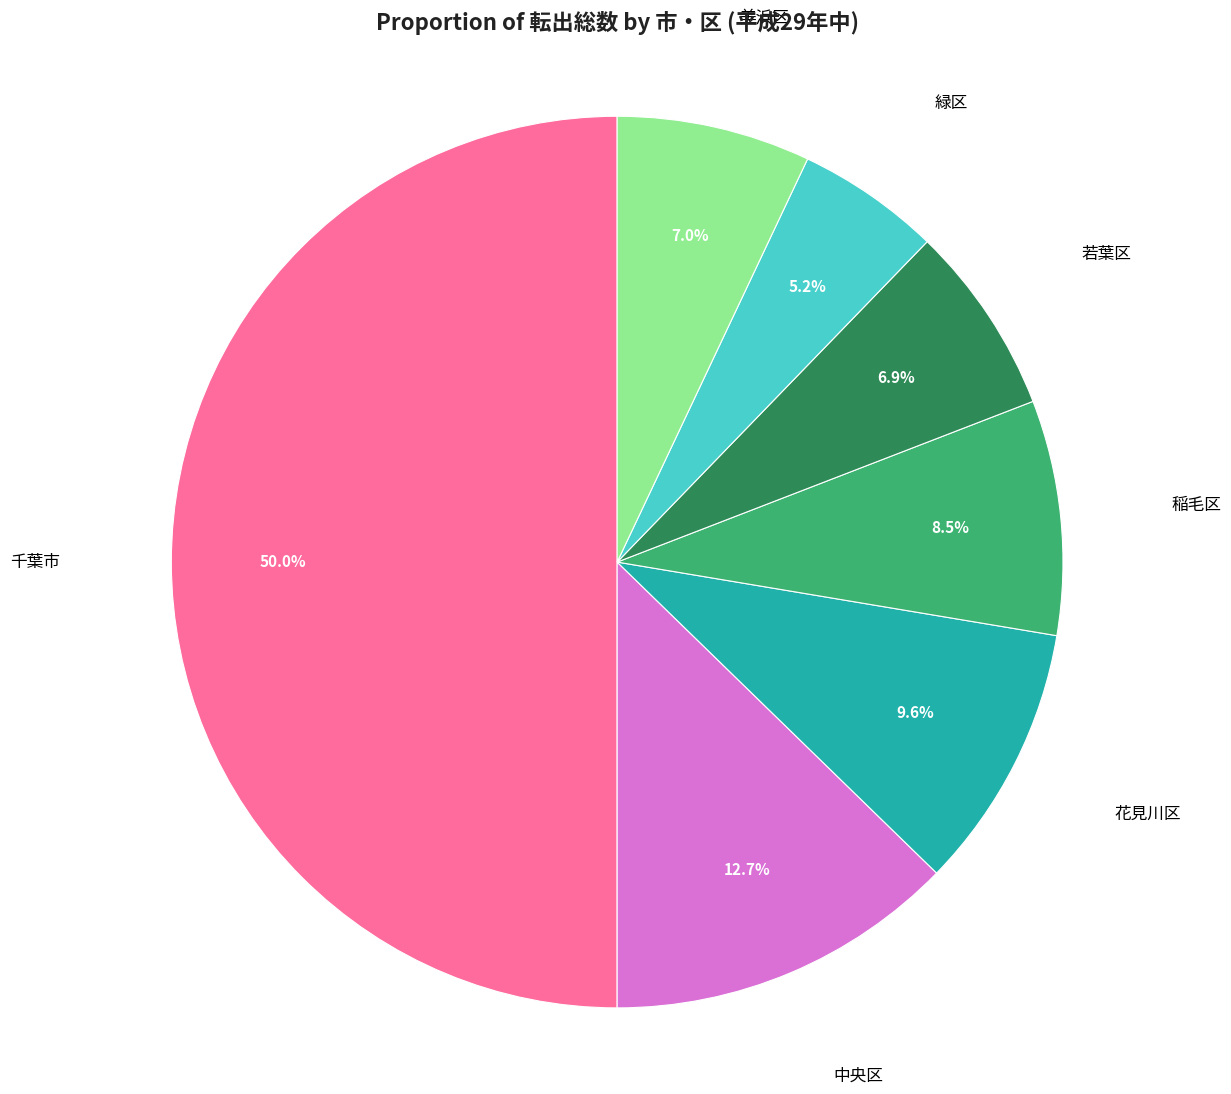

What is the largest slice in the pie chart?

千葉市